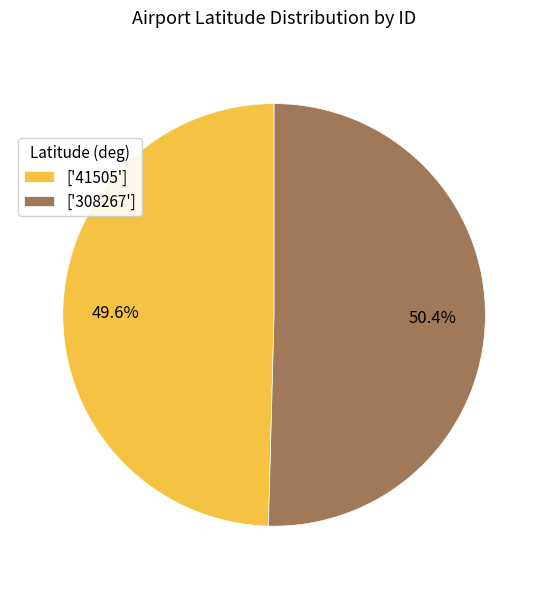

Which slice is the smallest?

['41505']